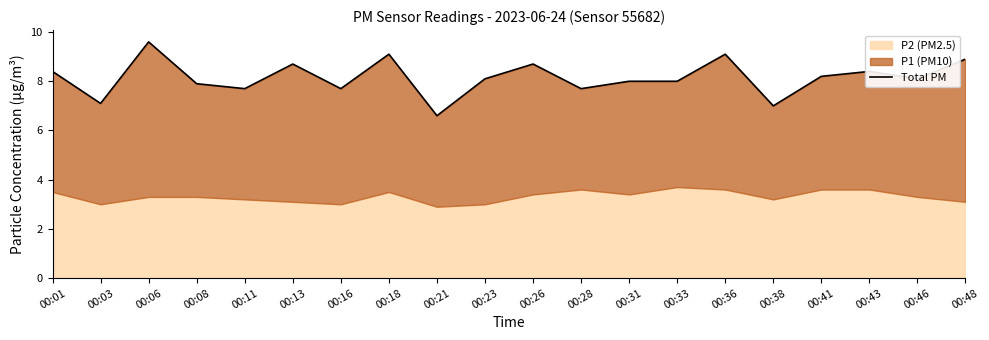

True or false: the data shows 7.7 at 00:28.

True